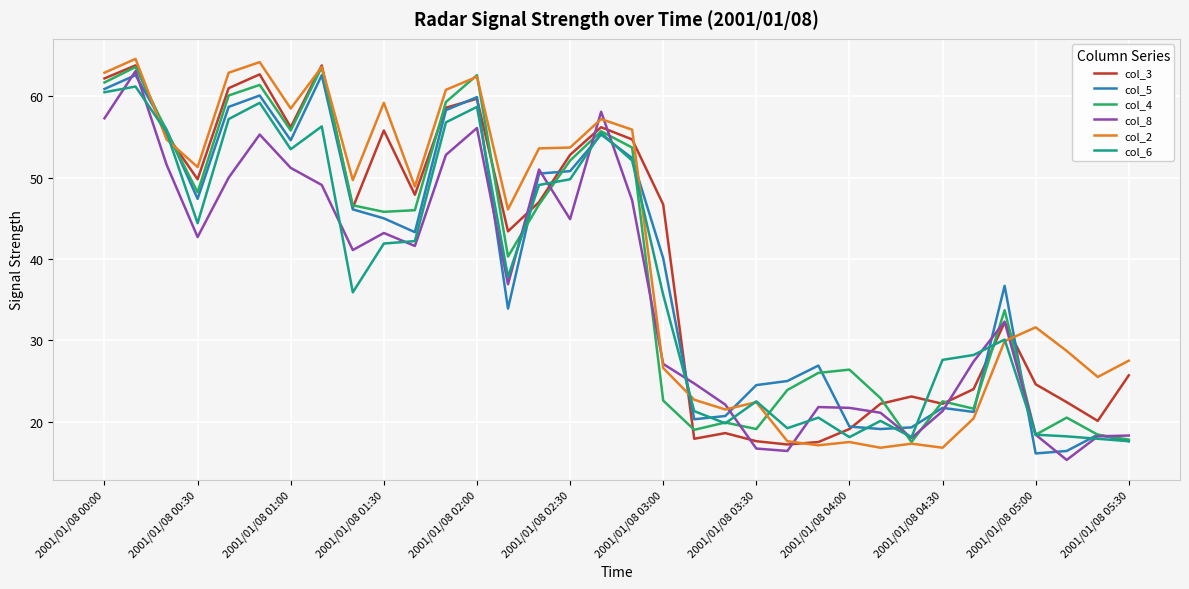

Which series ends up on top after the final intersection of col_2 and col_5?

col_2